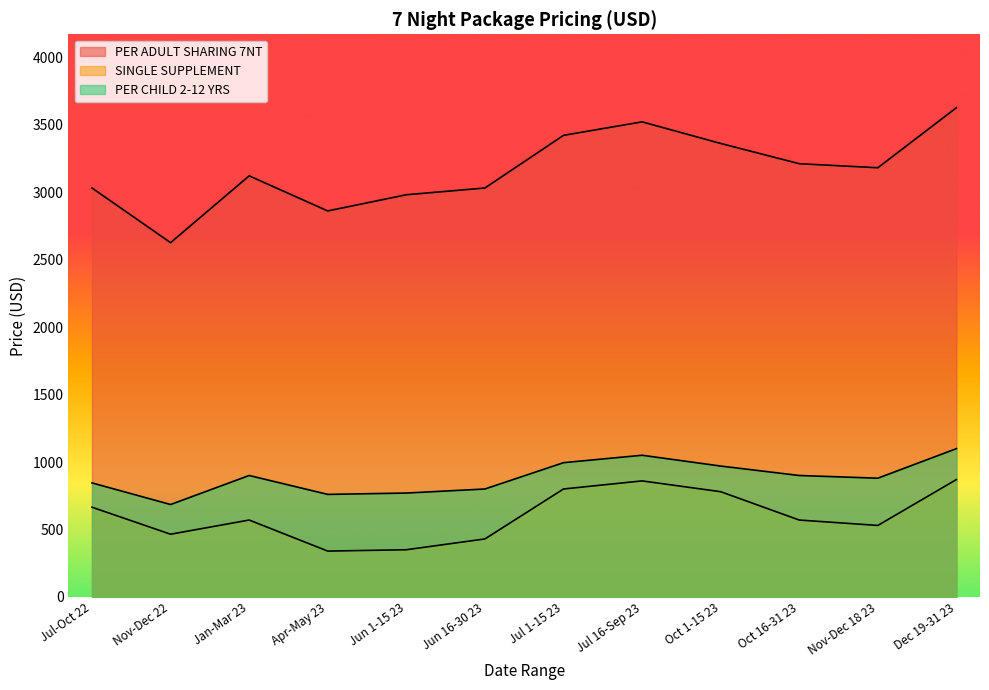

What is the label of the 11th point from the left?

Nov-Dec 18 23